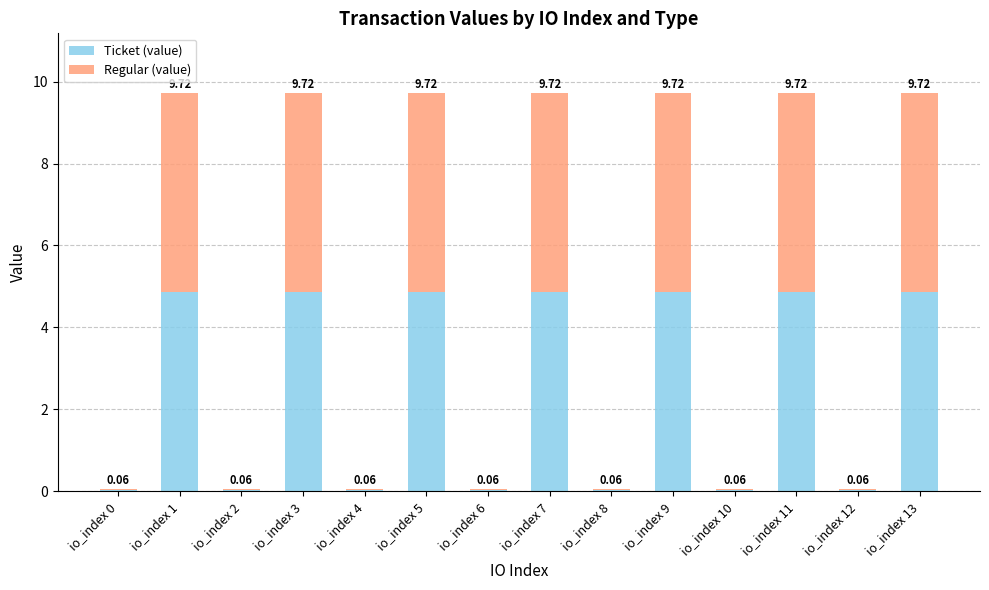

What is the total value across all series at io_index 9?

9.7